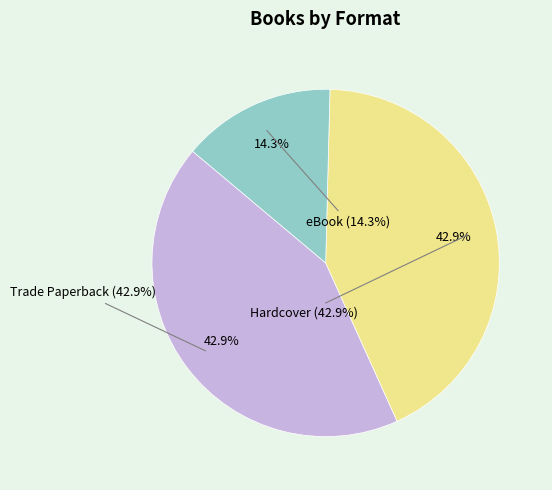

Which slice is the largest?

Trade Paperback